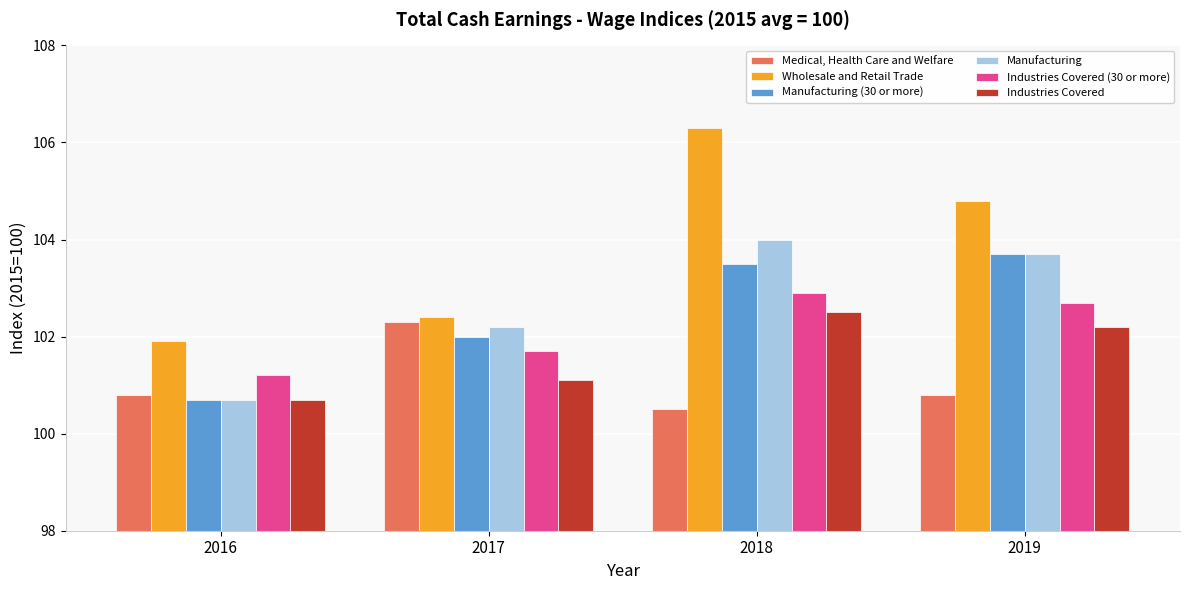

Reading left to right, list all the values displayed in this chart.

Medical, Health Care and Welfare: 2016=100.8	2017=102.3	2018=100.5	2019=100.8
Wholesale and Retail Trade: 2016=101.9	2017=102.4	2018=106.3	2019=104.8
Manufacturing (30 or more): 2016=100.7	2017=102.0	2018=103.5	2019=103.7
Manufacturing: 2016=100.7	2017=102.2	2018=104.0	2019=103.7
Industries Covered (30 or more): 2016=101.2	2017=101.7	2018=102.9	2019=102.7
Industries Covered: 2016=100.7	2017=101.1	2018=102.5	2019=102.2